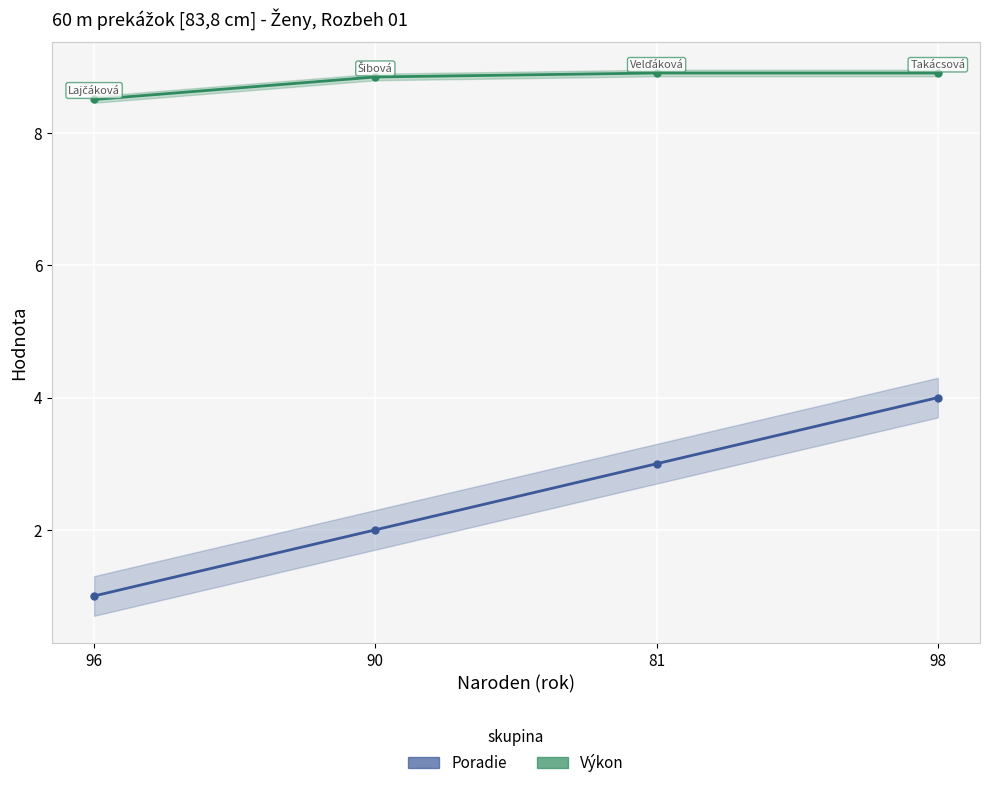

How many values in the Poradie series are below 3?

2